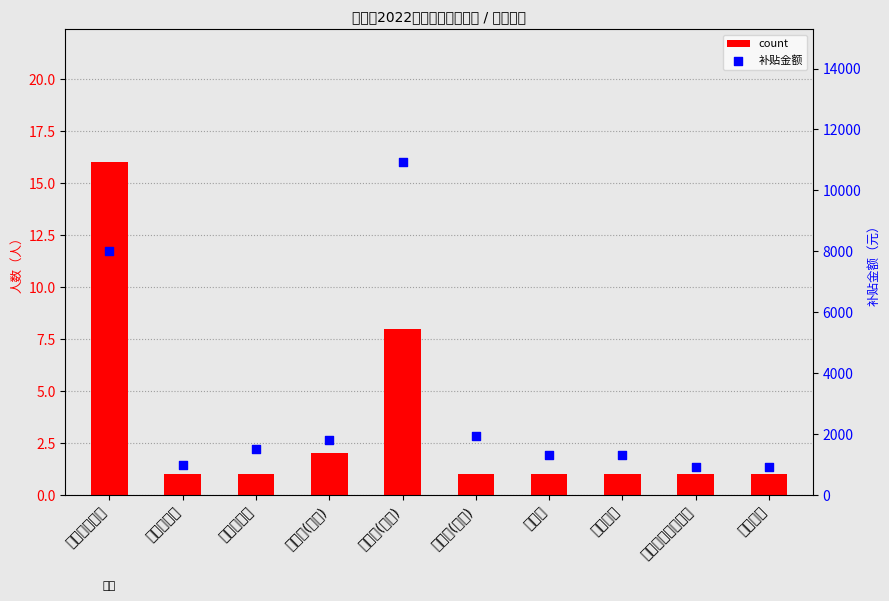

At which category is the sum across all series the highest?

茶艺师(四级)